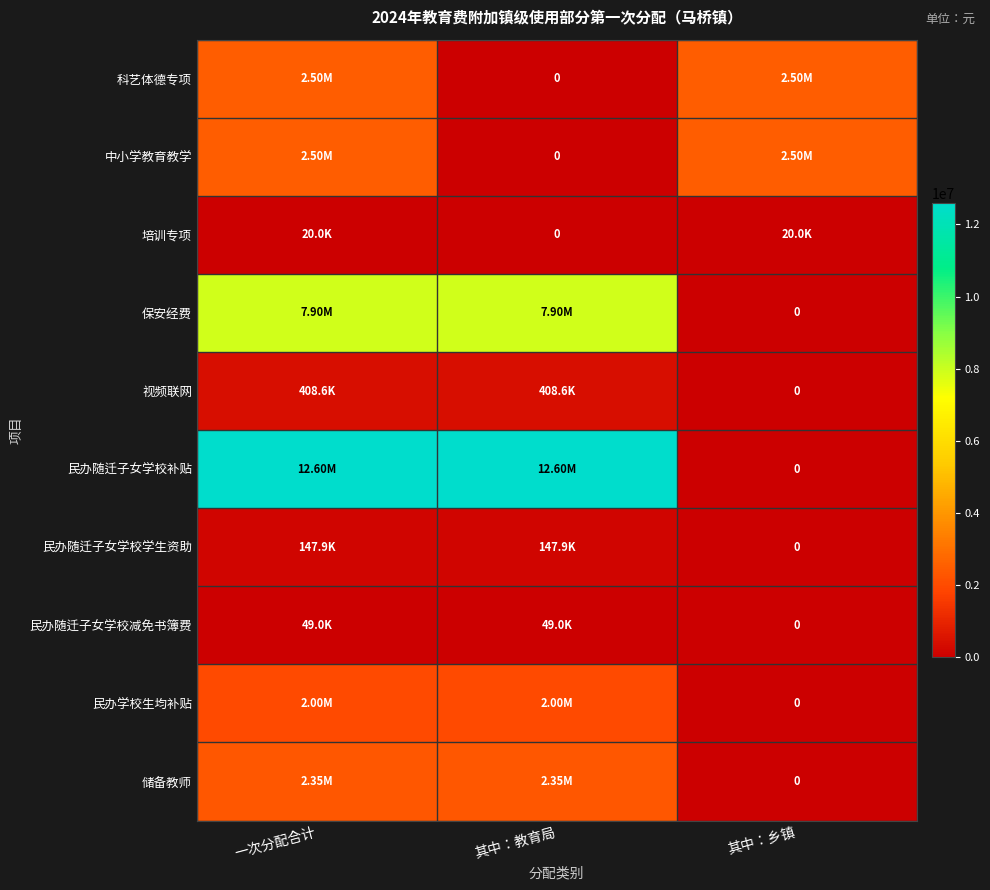

What is the total value across all series at 其中：教育局?

25455887.9